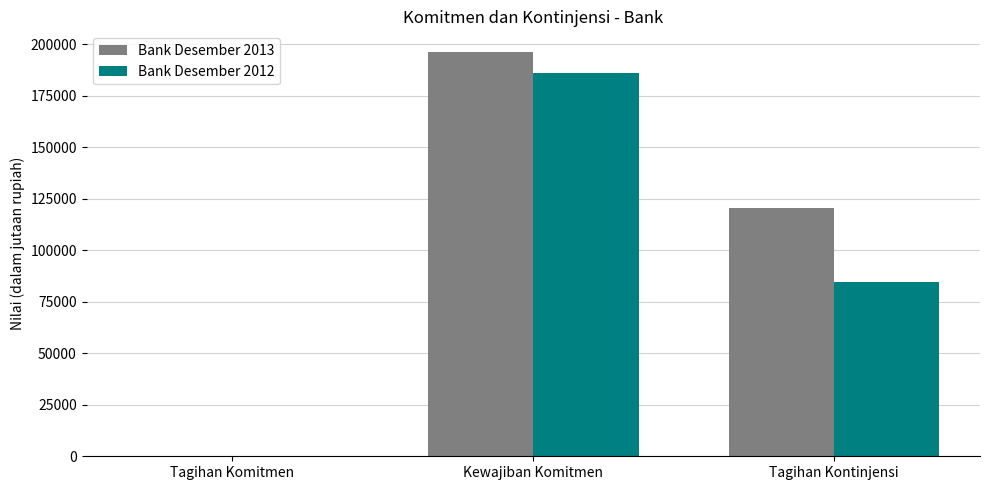

What is the total value across all series at Kewajiban Komitmen?

382590